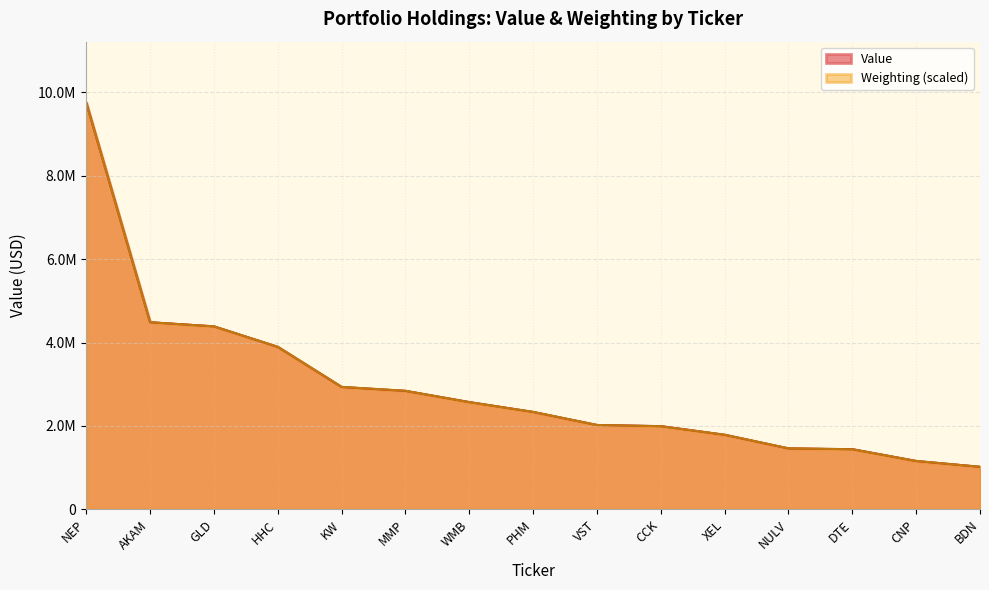

How many values in the Value series are below 2335000?

7